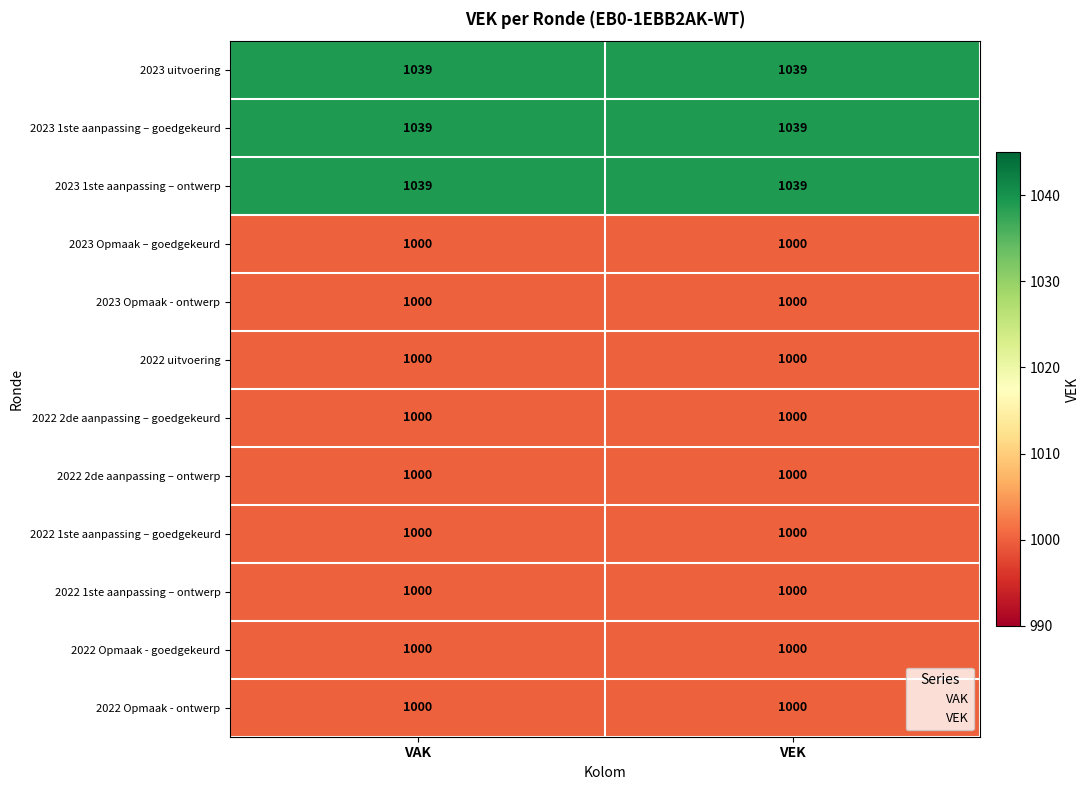

What is the maximum value for 2022 uitvoering?

1000